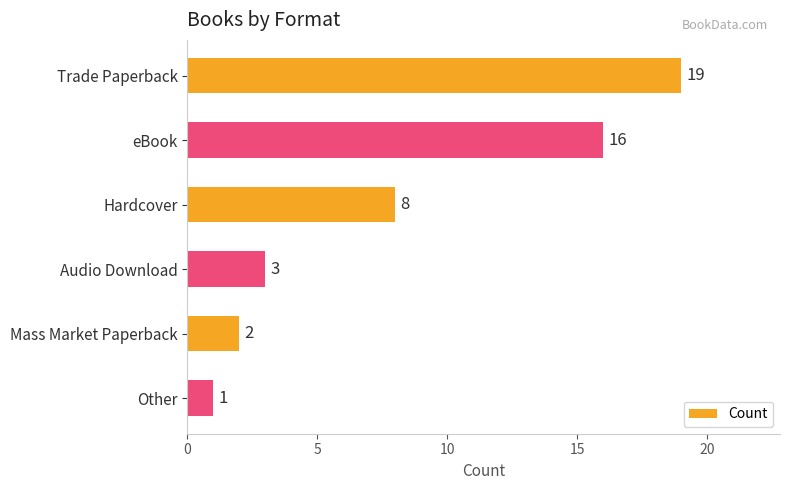

Reading top to bottom, extract all data points from this chart.

19	16	8	3	2	1